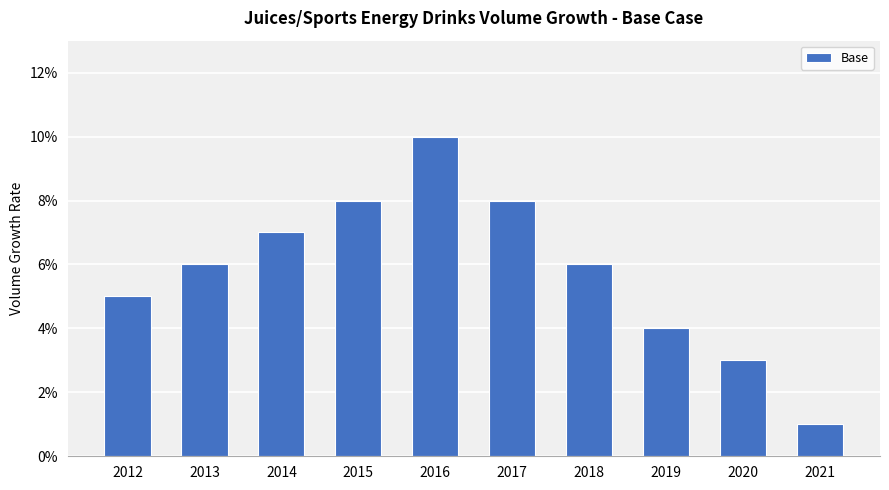

Where is the data nearest to the value 0?

2021